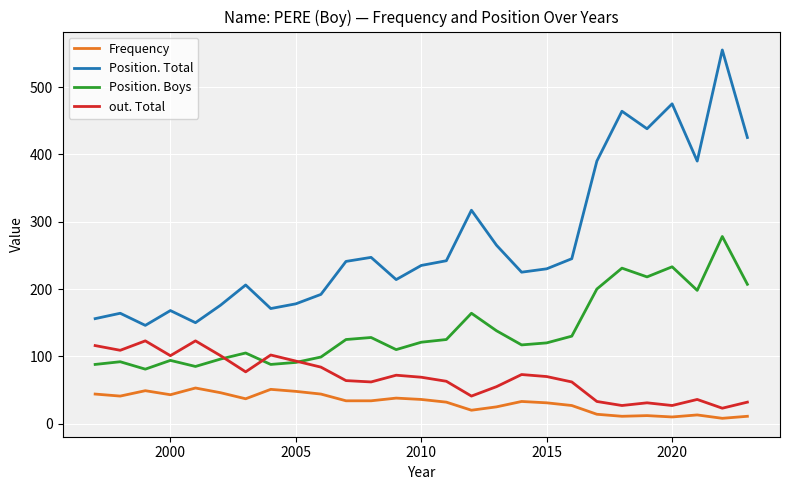

Rank the series by their maximum value, from highest to lowest.

Position. Total, Position. Boys, out. Total, Frequency